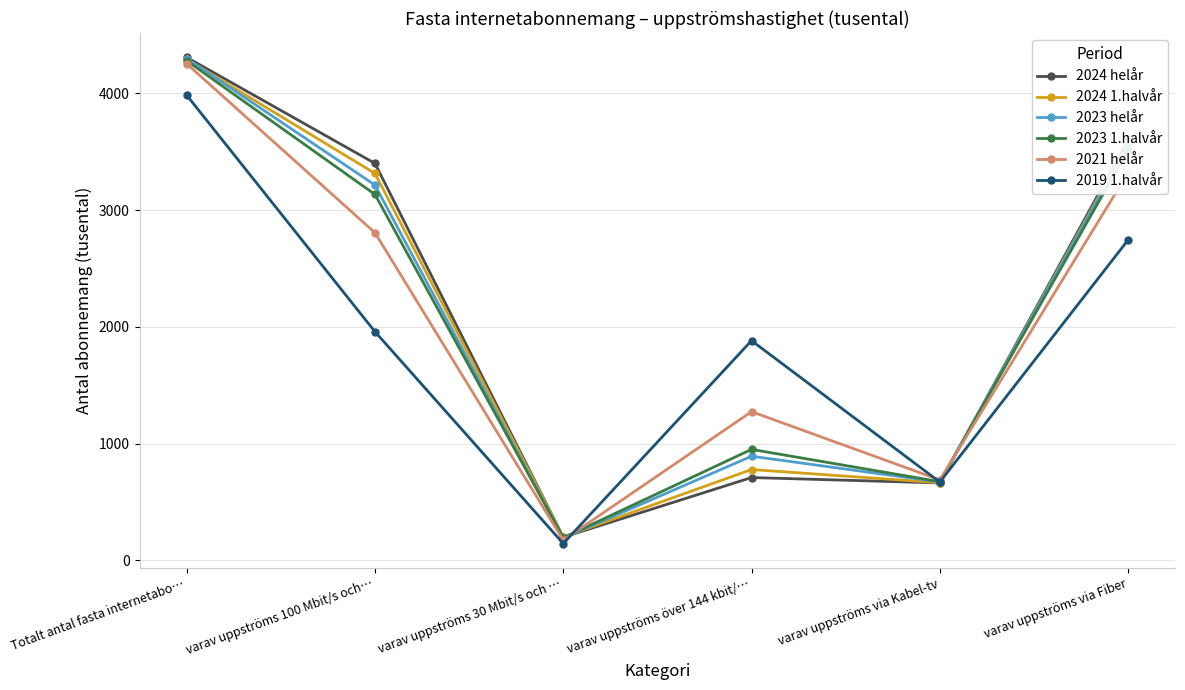

List the labels in order of 2024 1.halvår value, smallest first.

varav uppströms 30 Mbit/s och …, varav uppströms via Kabel-tv, varav uppströms över 144 kbit/…, varav uppströms 100 Mbit/s och…, varav uppströms via Fiber, Totalt antal fasta internetabo…